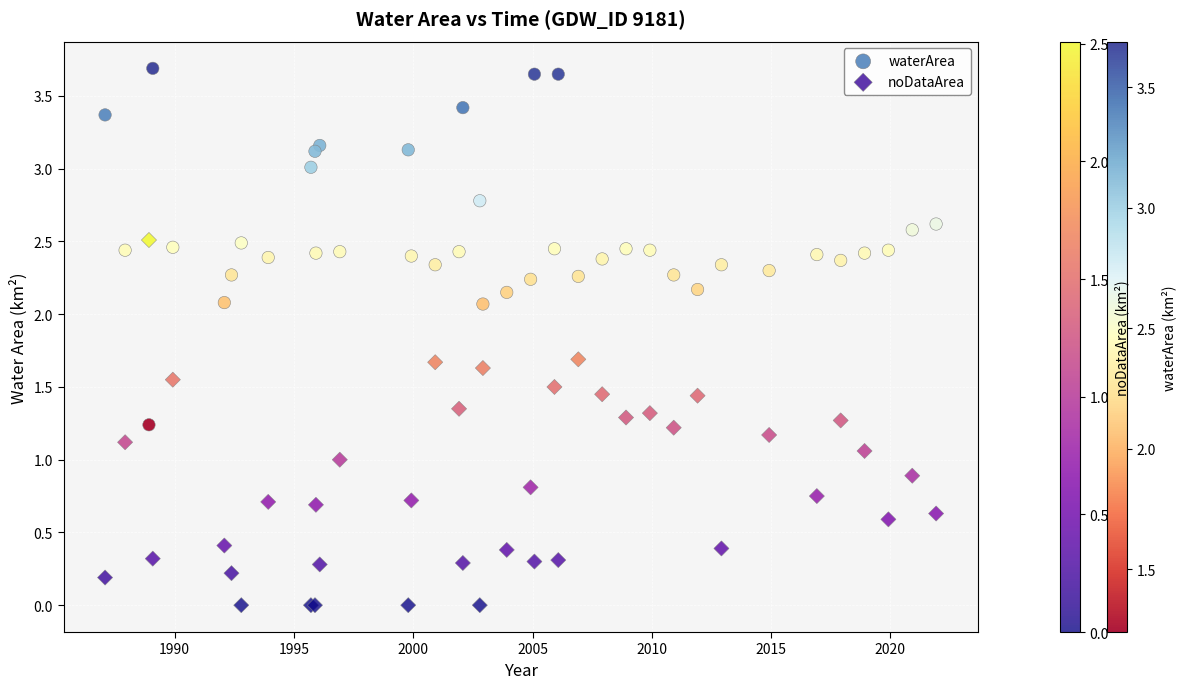

What are all the series names shown in the legend?

waterArea, noDataArea